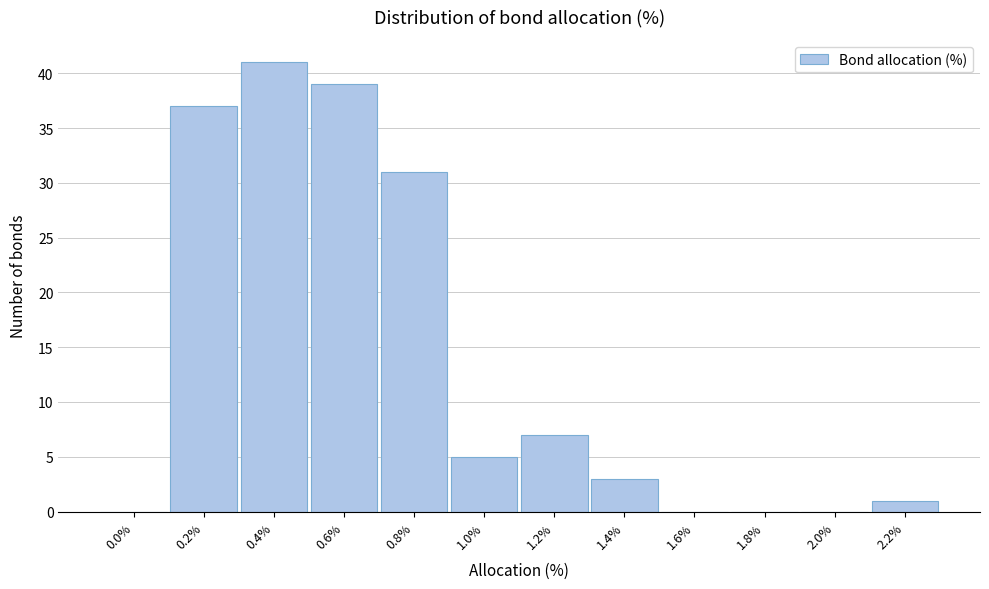

Reading left to right, extract all data points from this chart.

0.0%=0	0.2%=37	0.4%=41	0.6%=39	0.8%=31	1.0%=5	1.2%=7	1.4%=3	1.6%=0	1.8%=0	2.0%=0	2.2%=1